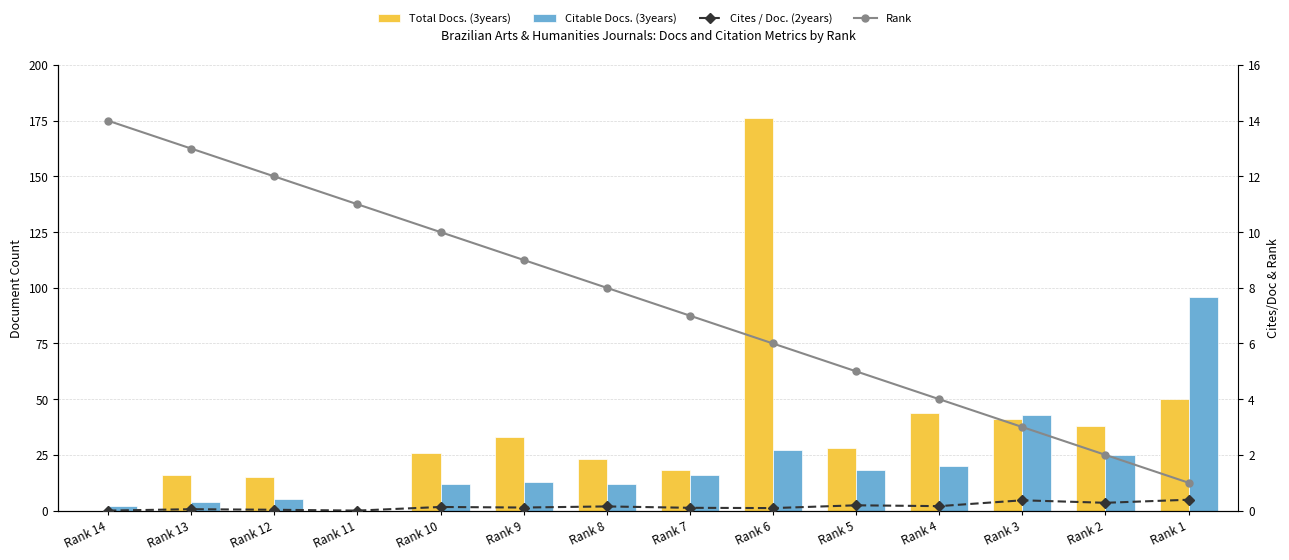

At how many categories does at least one series exceed 87?

2